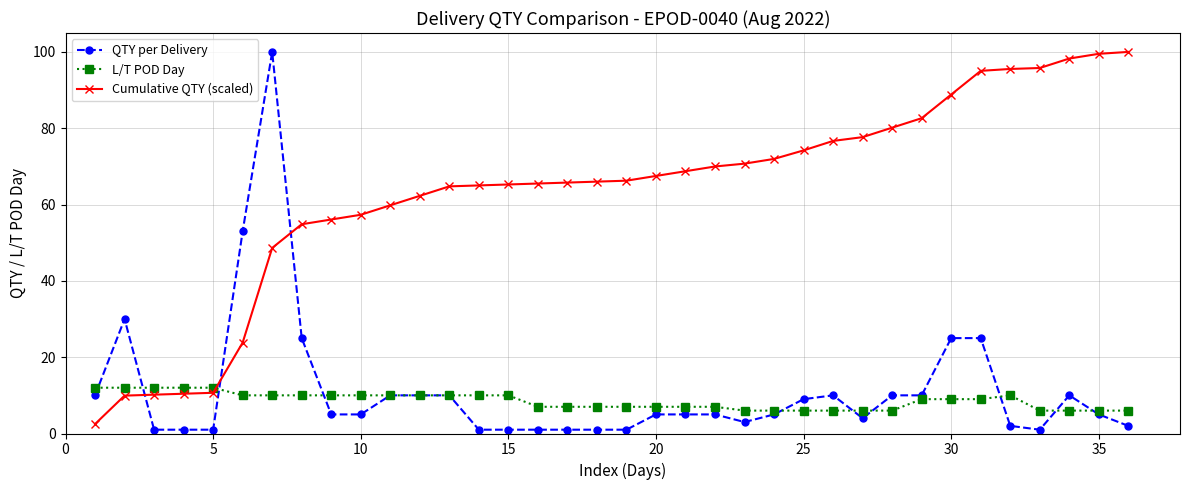

How many data points does each series have?

36